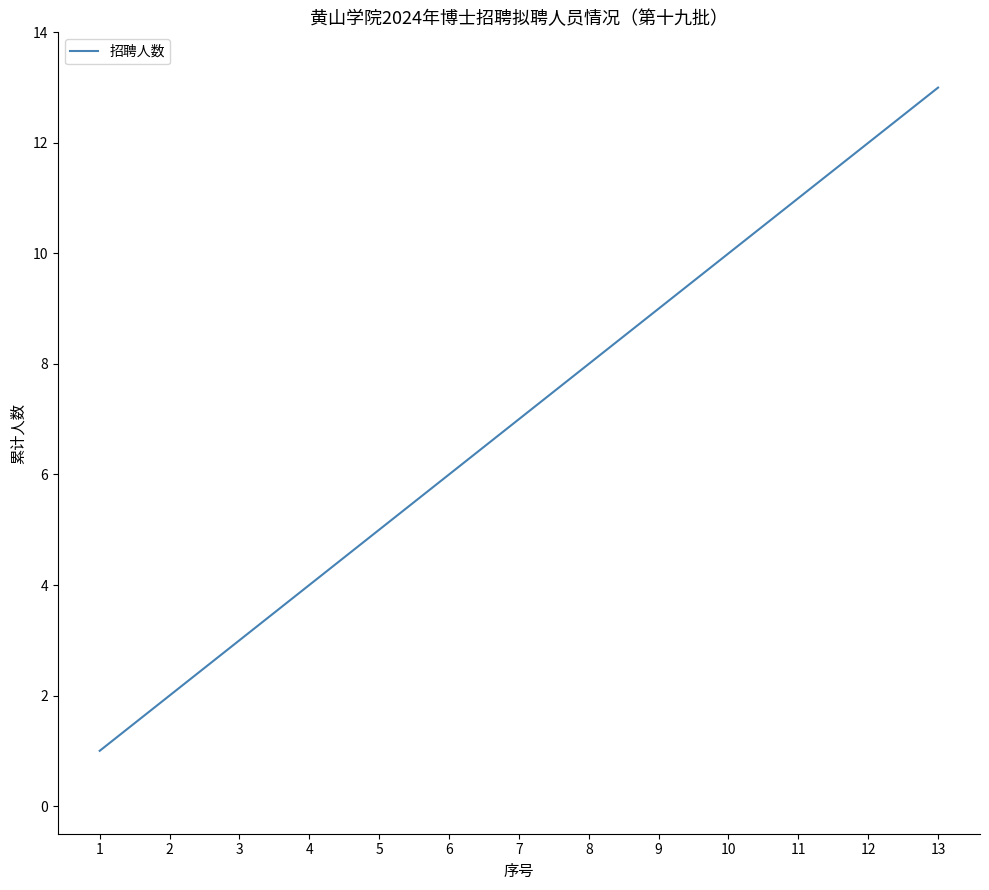

Is it true that the value at 8 is 11?

False